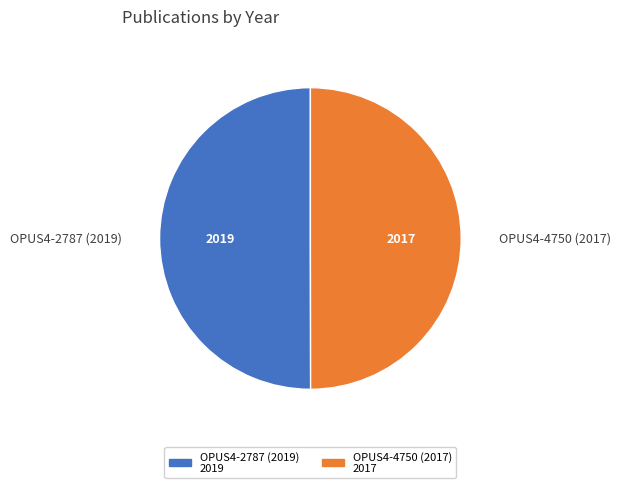

What is the ratio of the value at OPUS4-4750 (2017) to the value at OPUS4-2787 (2019)?

1.0